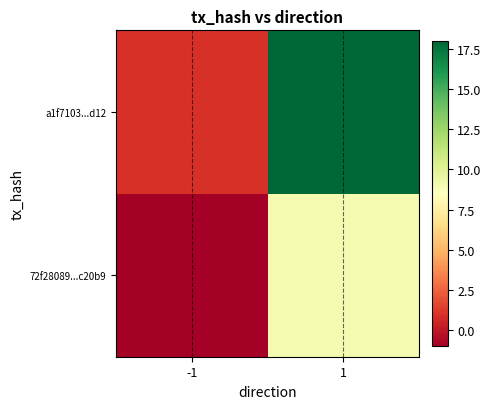

How many distinct data groups are displayed?

2